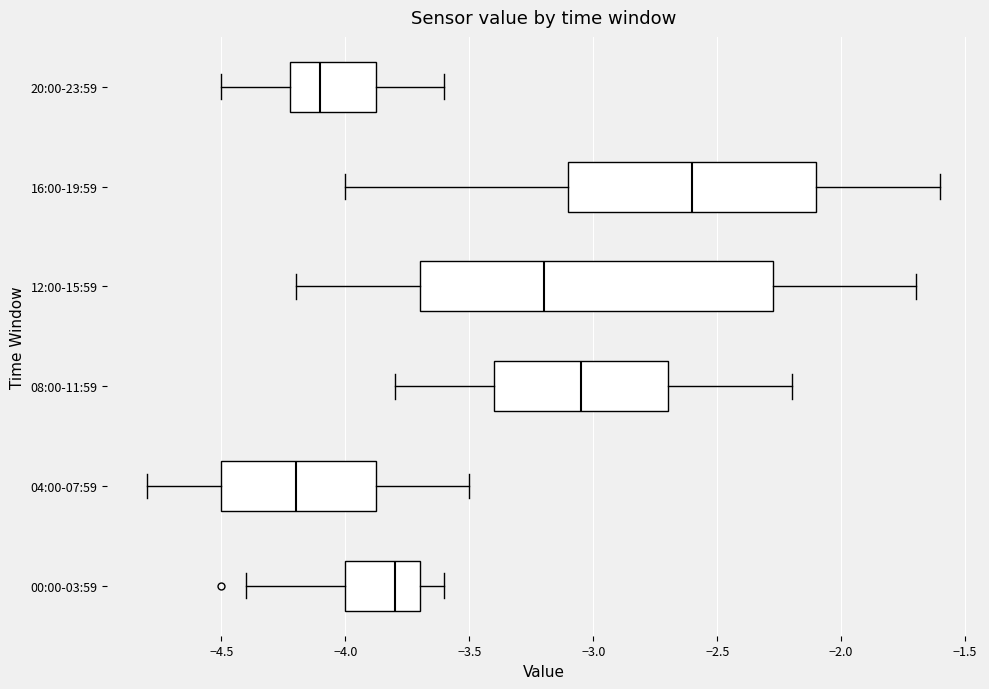

Which box's median line is the furthest to the left?

04:00-07:59